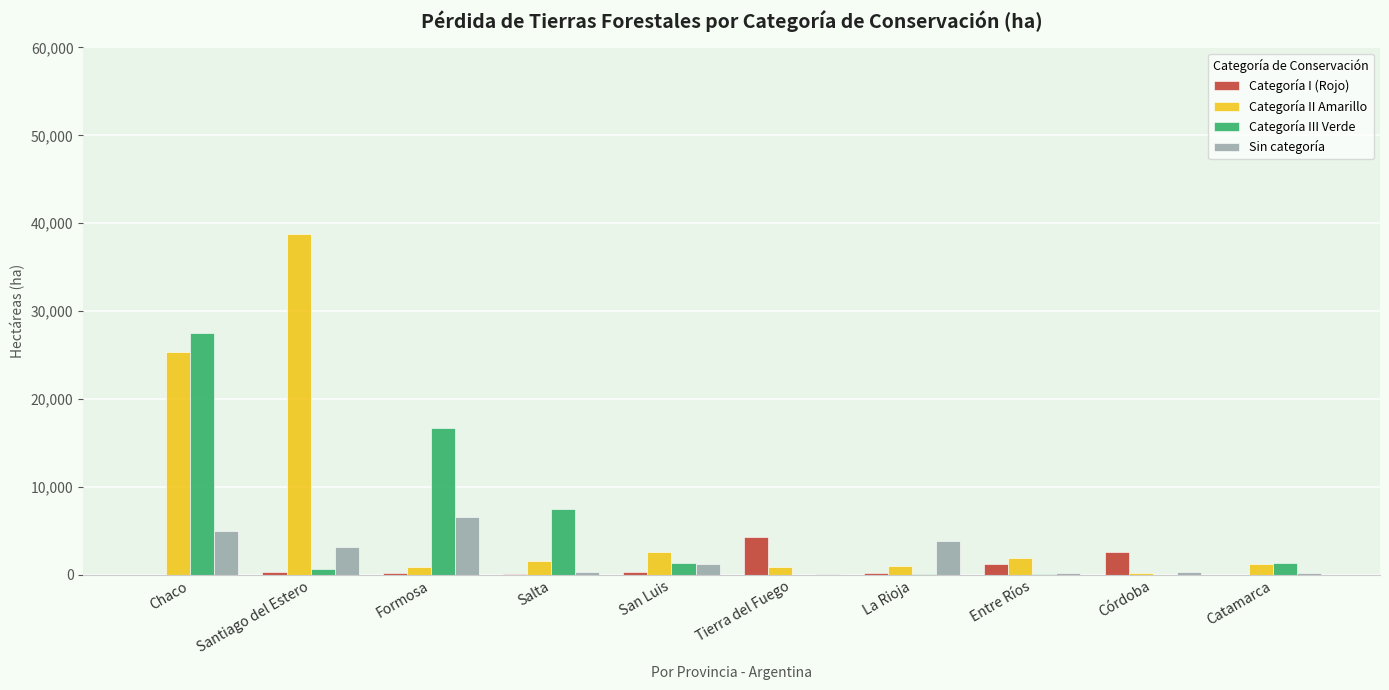

How many data points does each series have?

10